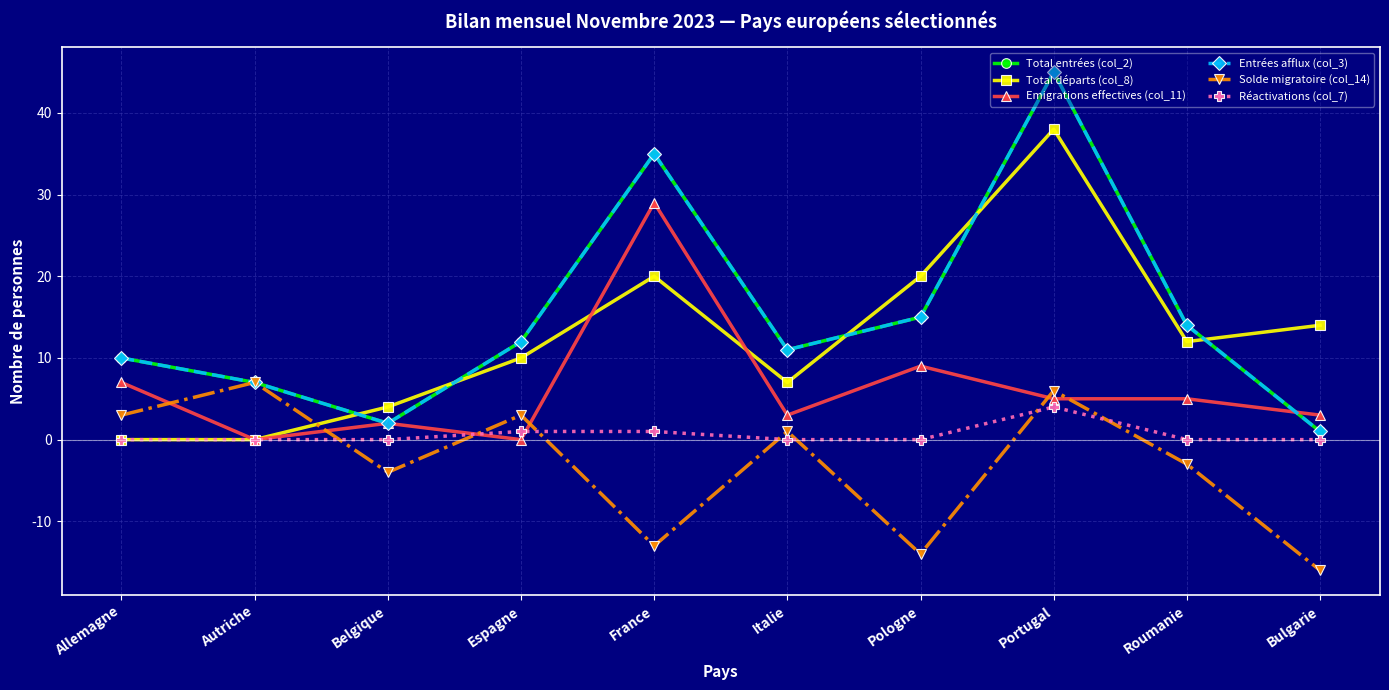

What is the total value across all series at Allemagne?

30